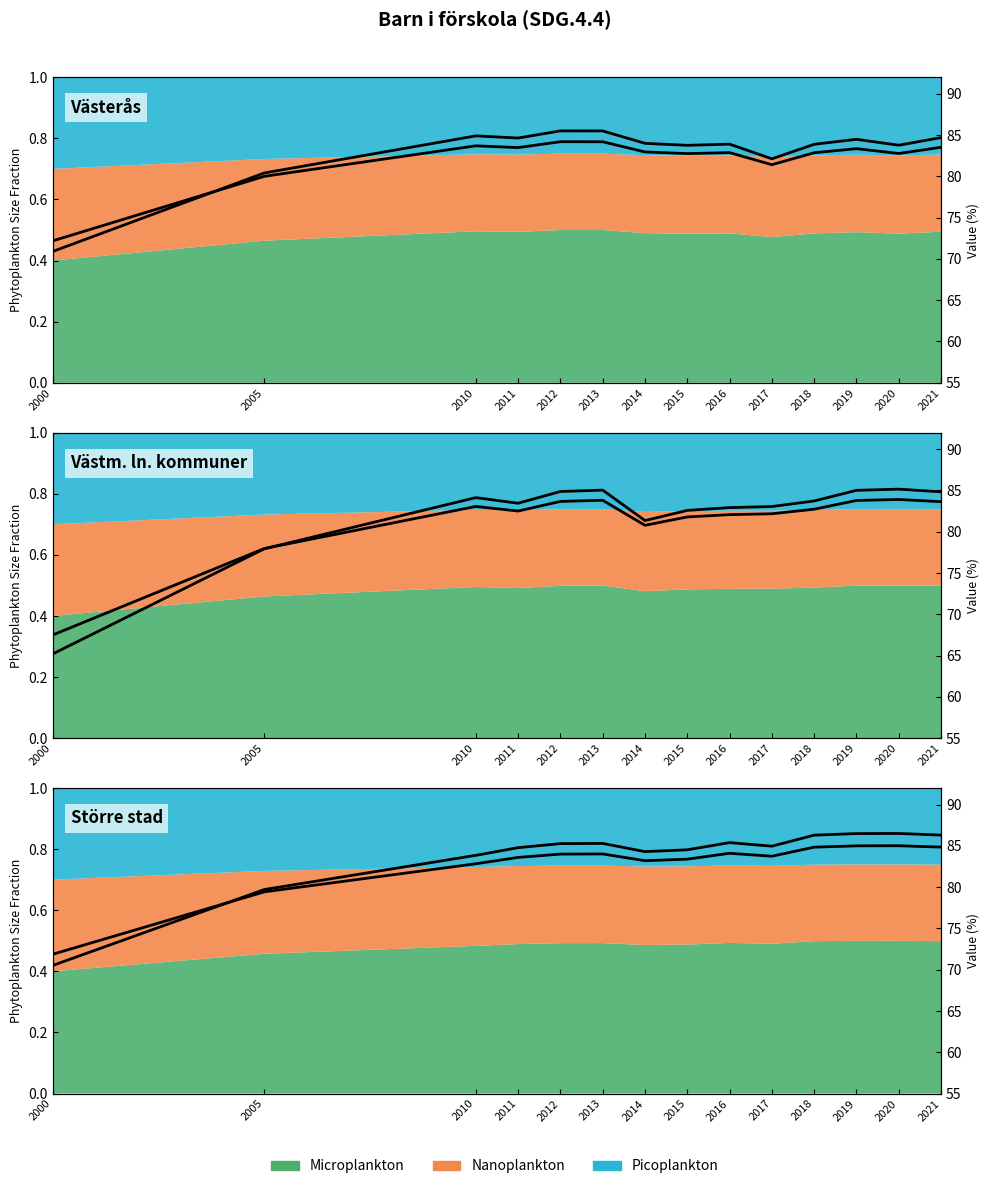

Which series has the largest total across all categories?

Större stad (ovägt medel)